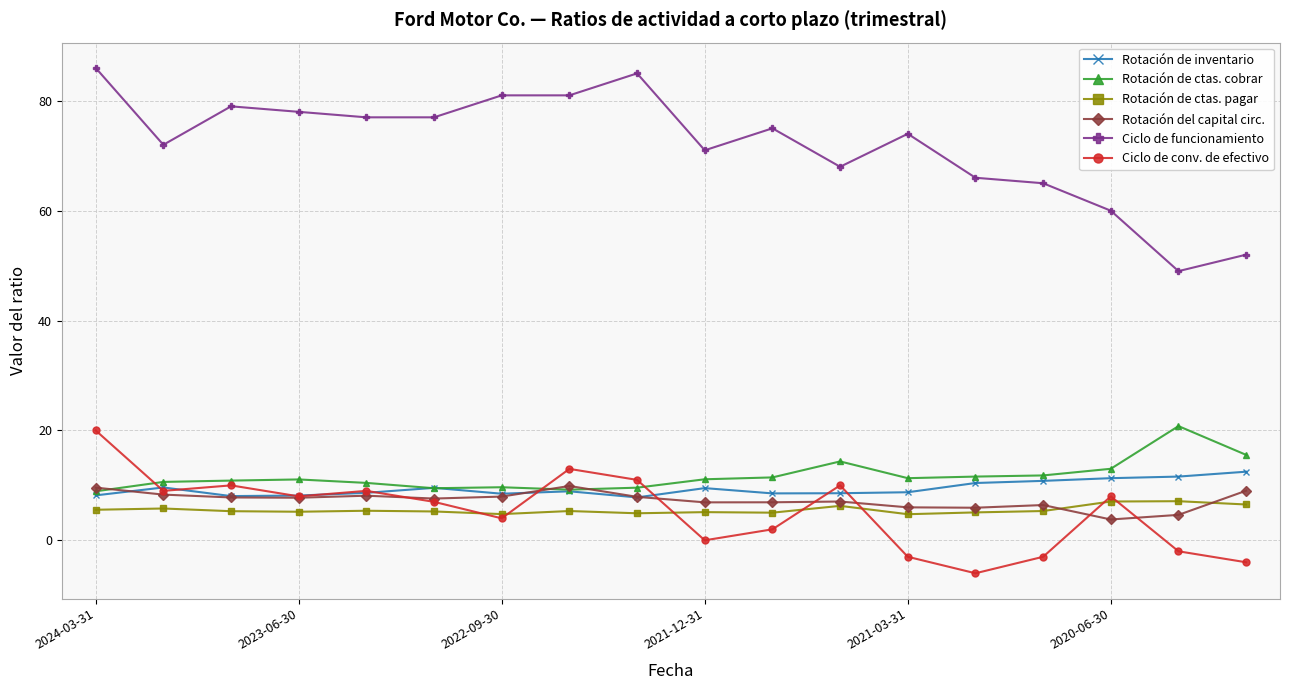

What is the value of the Rotación de ctas. pagar point at the 11th from the left?

5.0